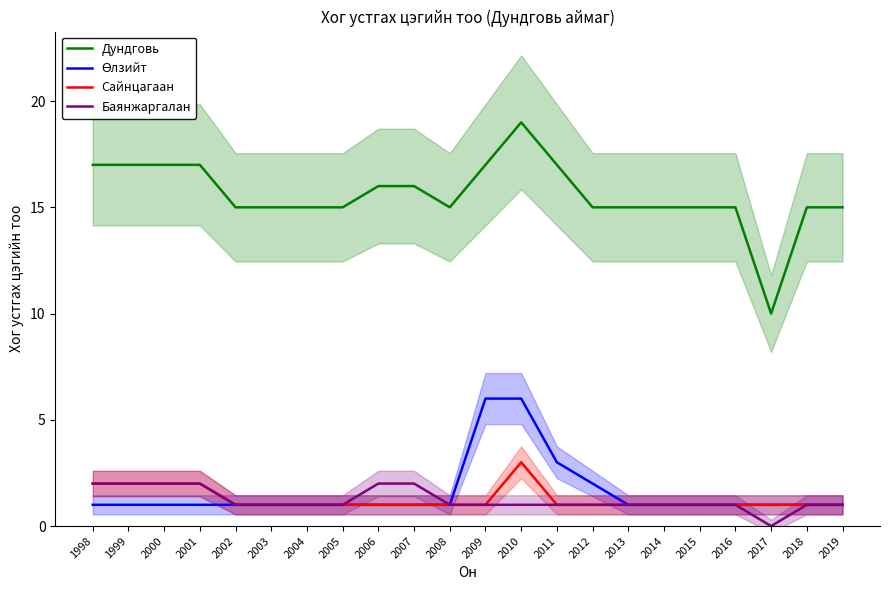

Does the chart display data point markers on the line(s)?

No